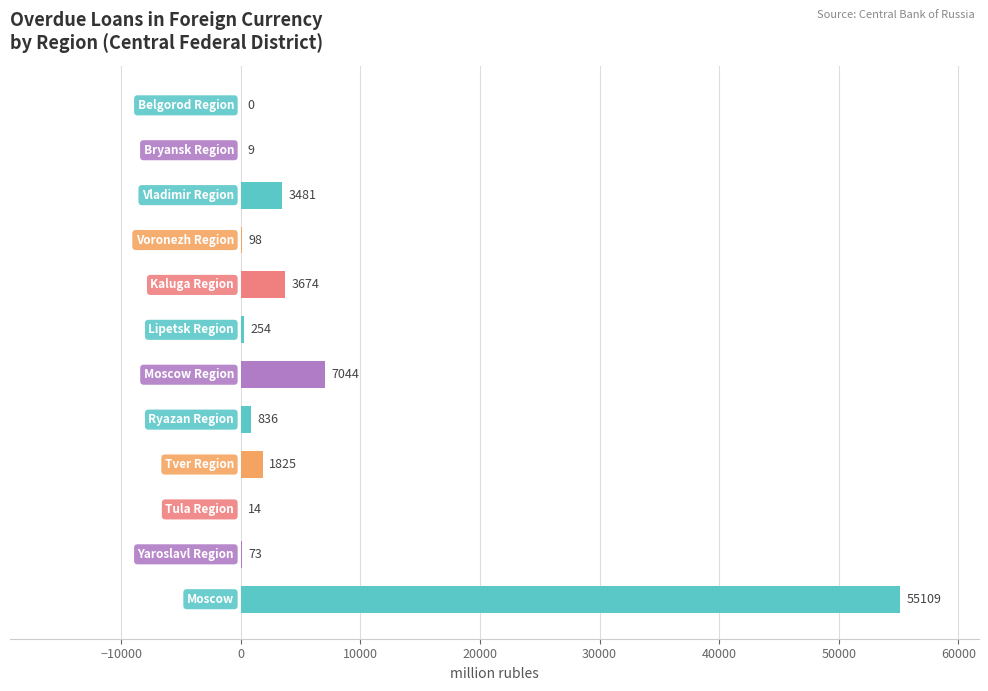

What is the greatest value displayed?

55109